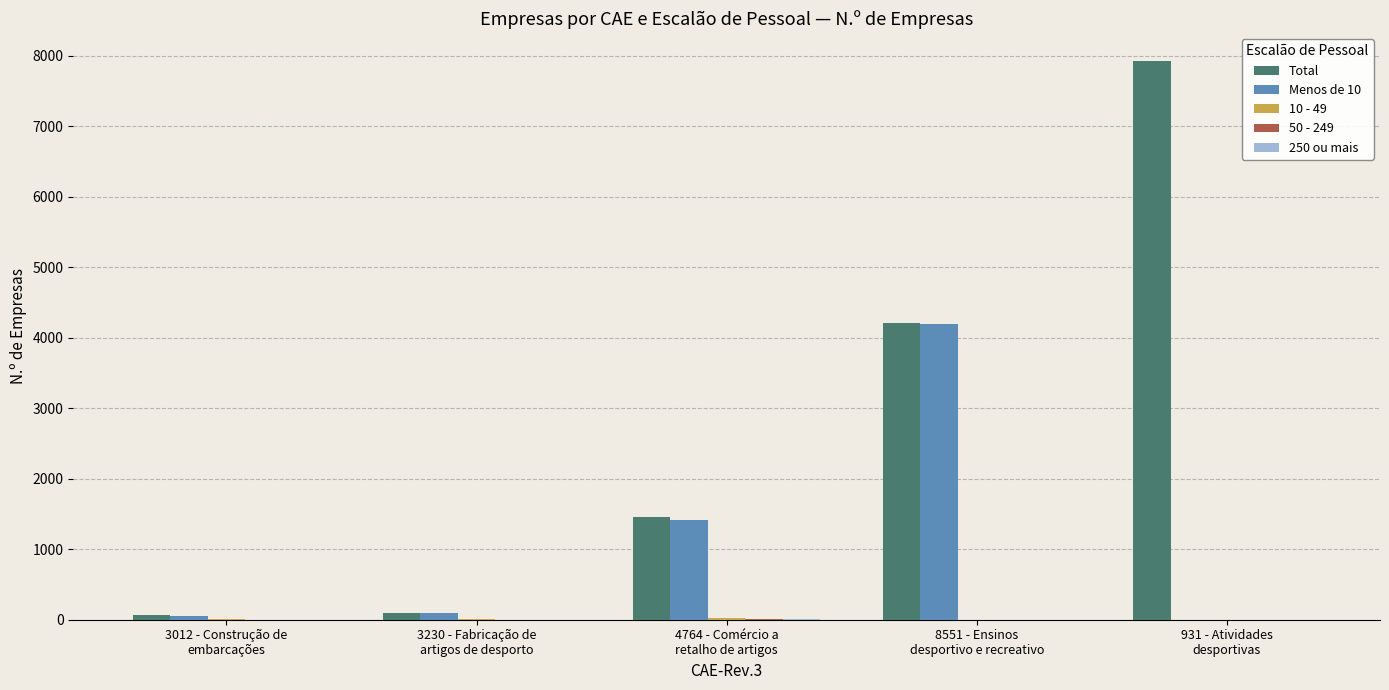

At which category is the sum across all series the highest?

8551 - Ensinos
desportivo e recreativo